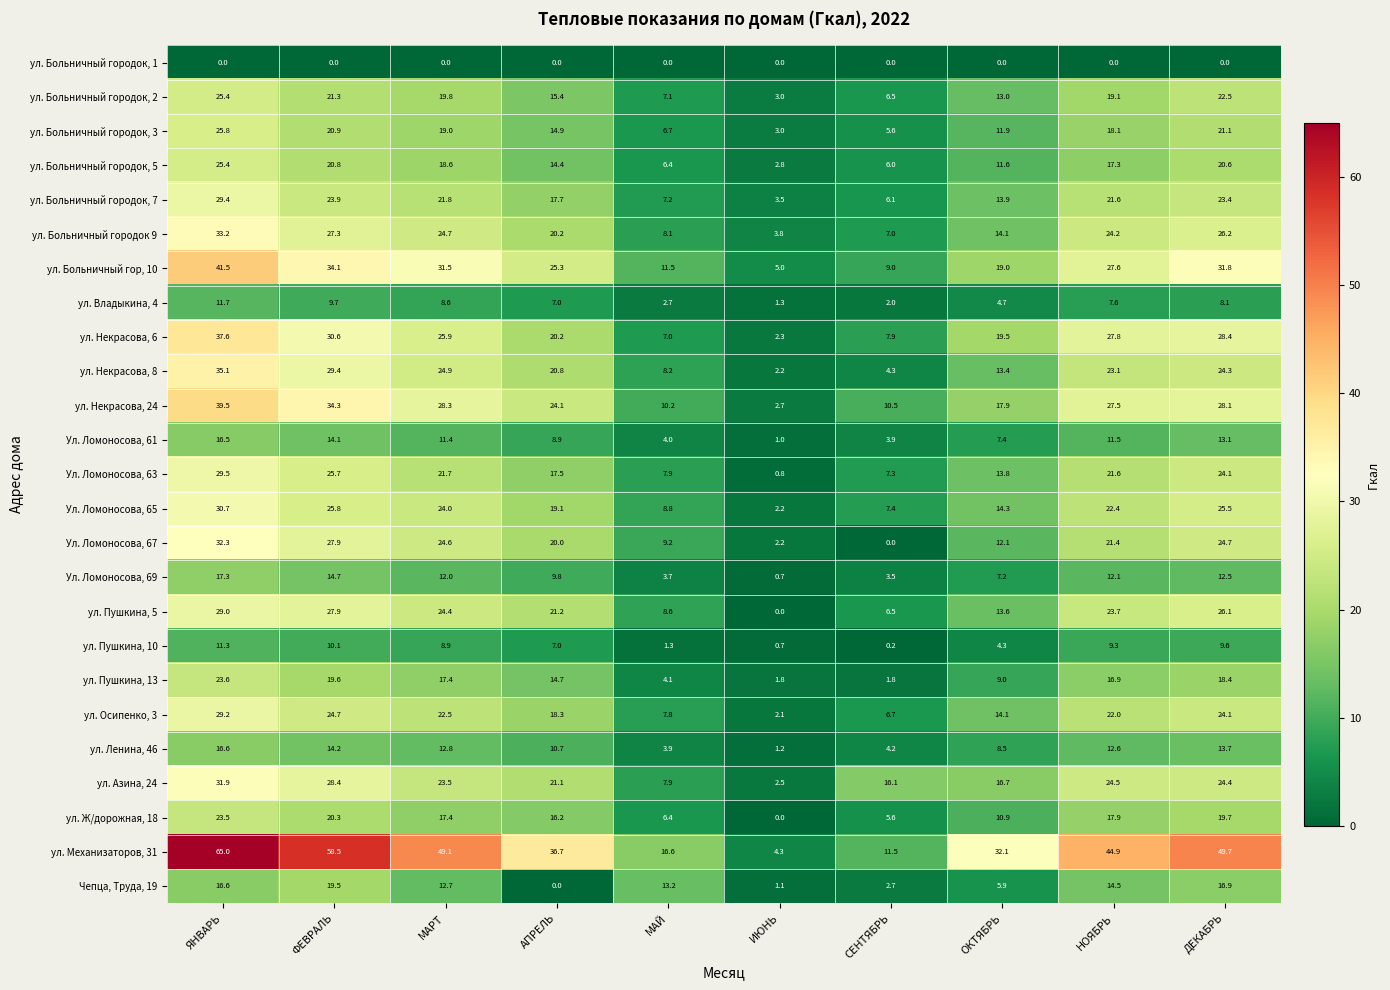

Which category has the highest value across all series?

ЯНВАРЬ